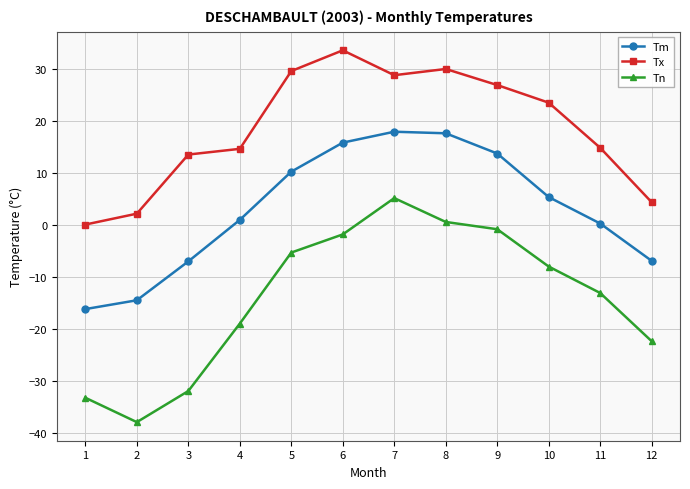

Which series has the largest total across all categories?

Tx